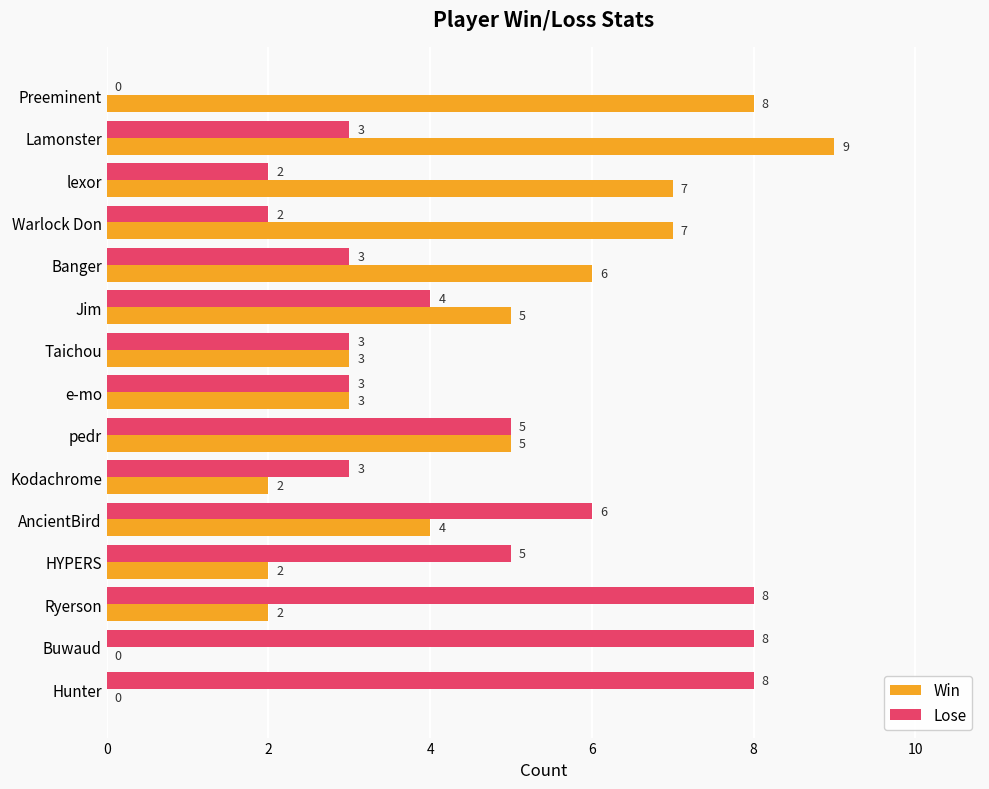

What is the total value across all series at Taichou?

6